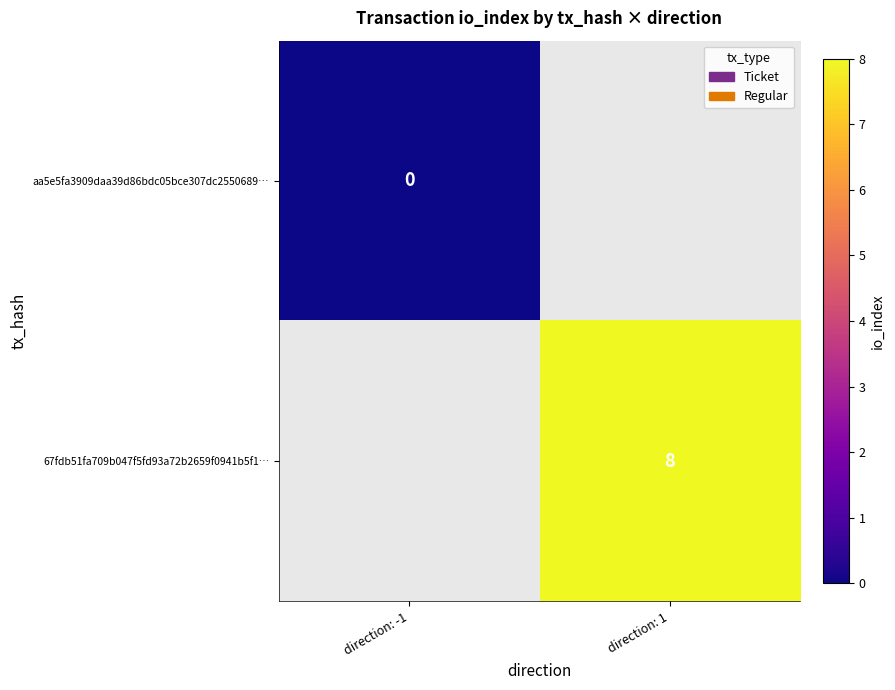

Is it true that 67fdb51fa709b047f5fd93a72b2659f0941b5f1… equals 14 at direction: 1?

False